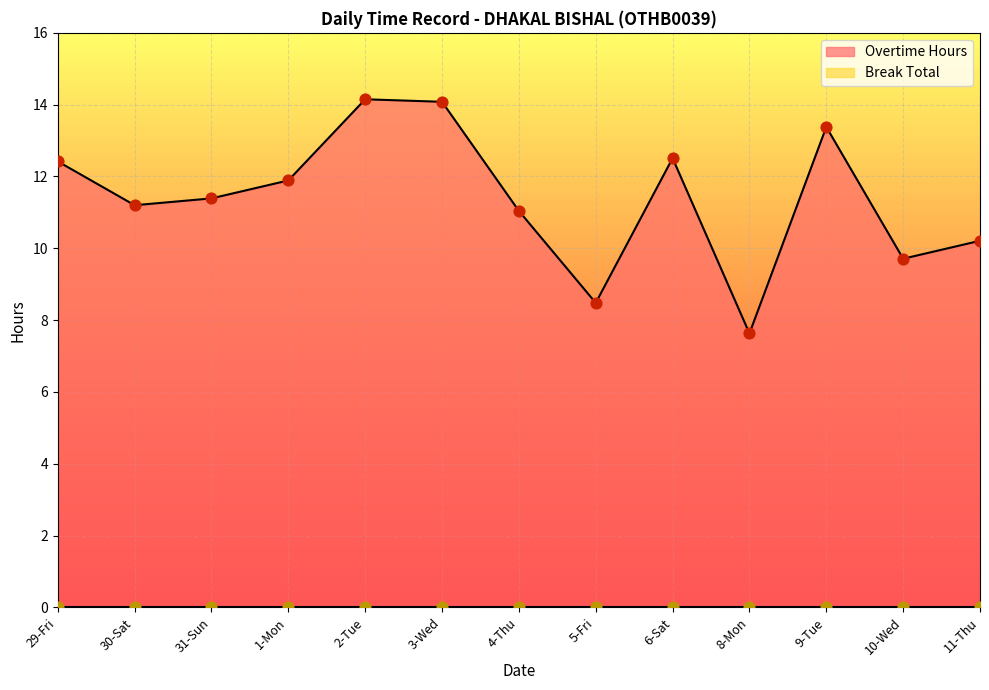

What is the ratio of the value at 11-Thu to the value at 29-Fri?

0.8